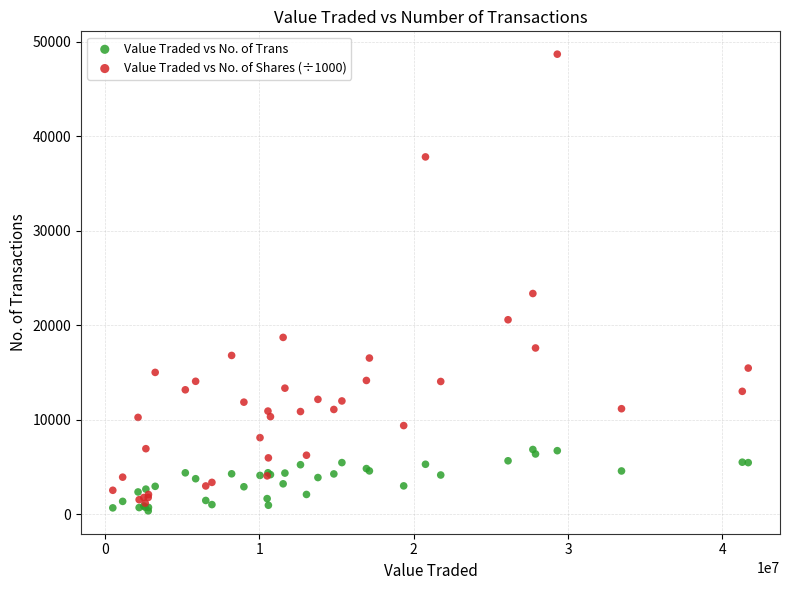

Which series contains the highest Y value?

Value Traded vs No. of Shares (÷1000)